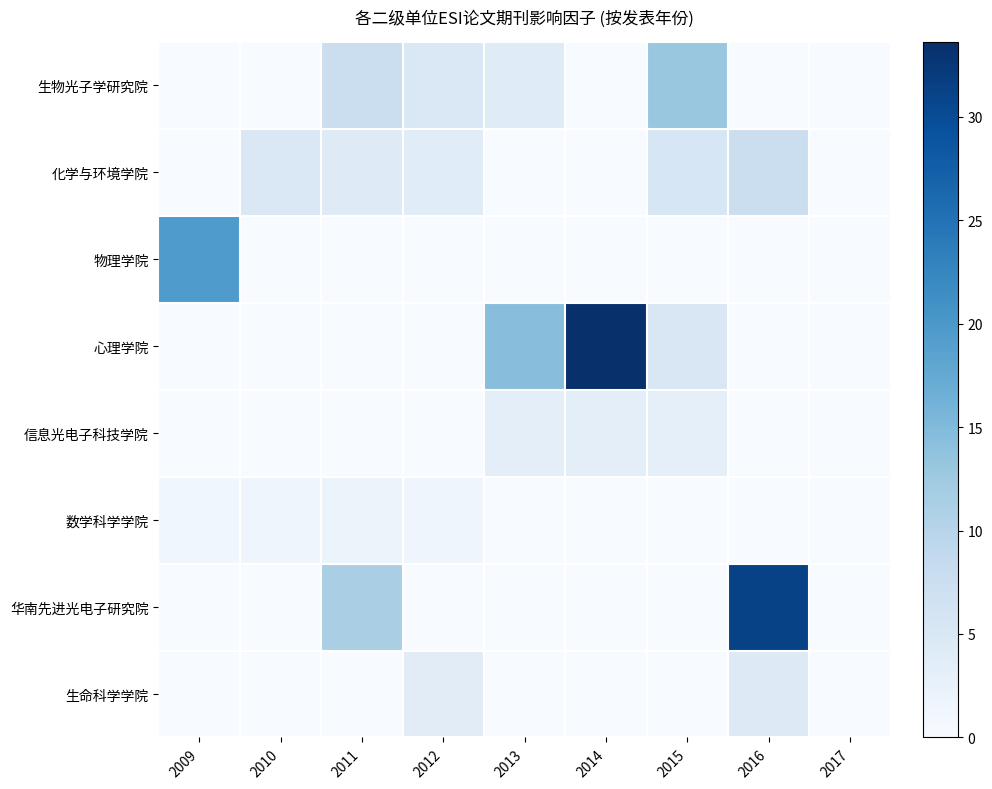

Which series has the widest spread of values?

心理学院